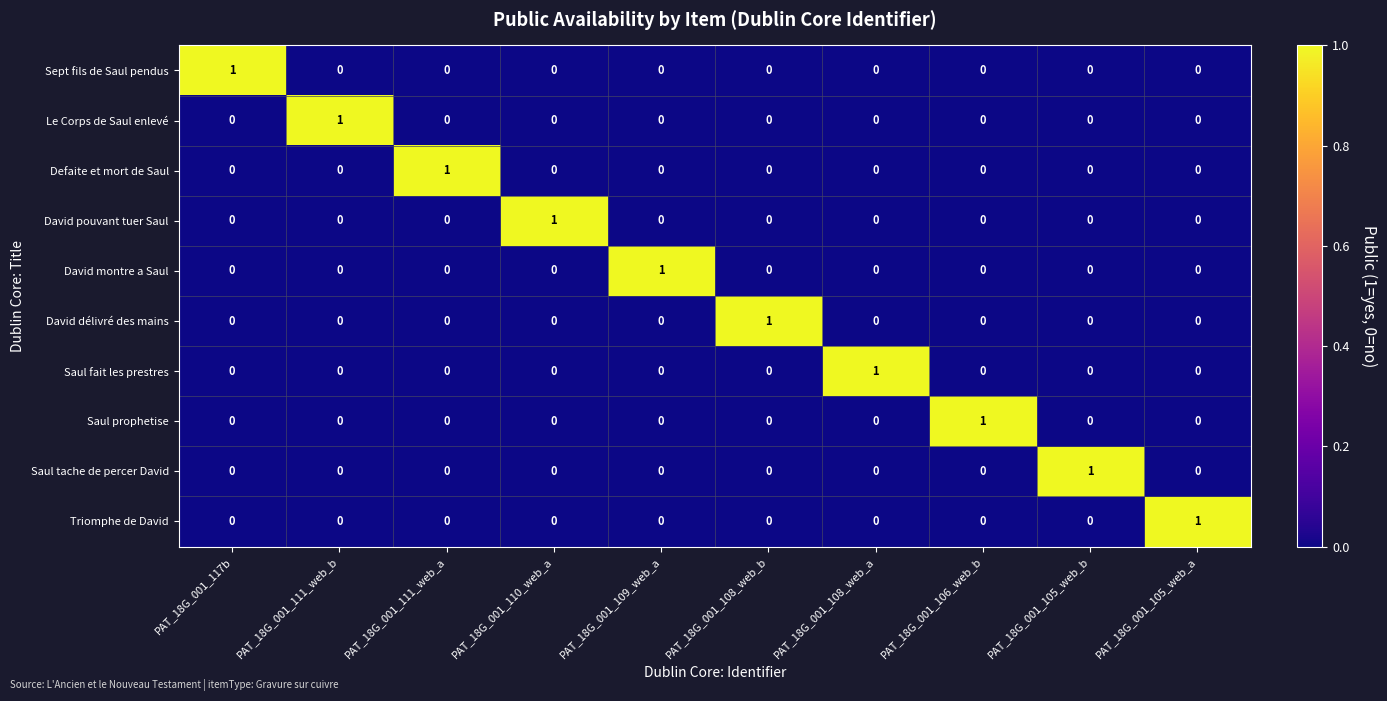

At how many categories does at least one series exceed 0?

10